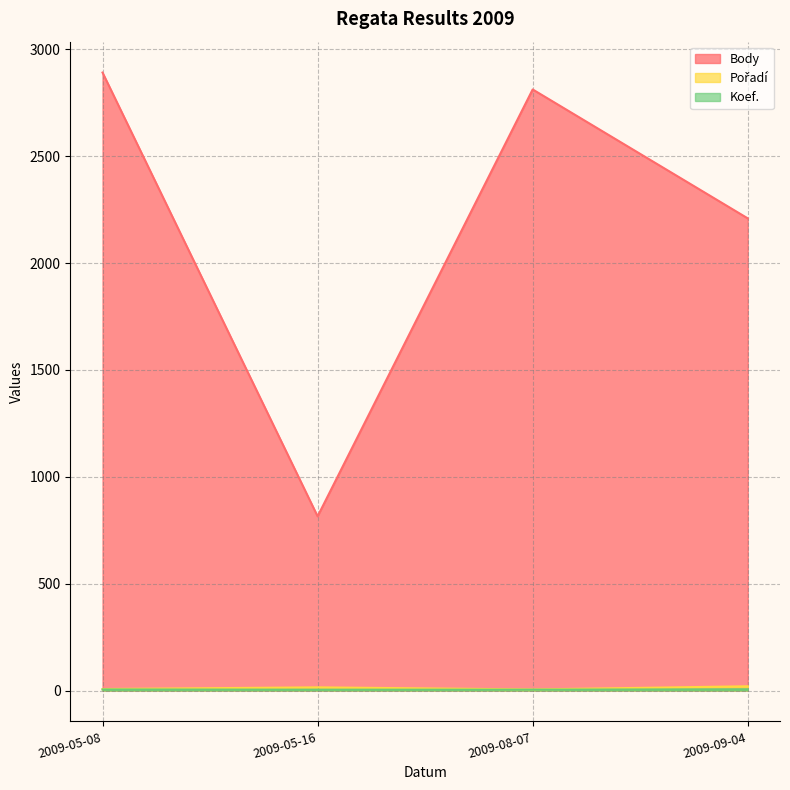

At 2009-08-07, list the series in order from largest to smallest.

Body, Pořadí, Koef.